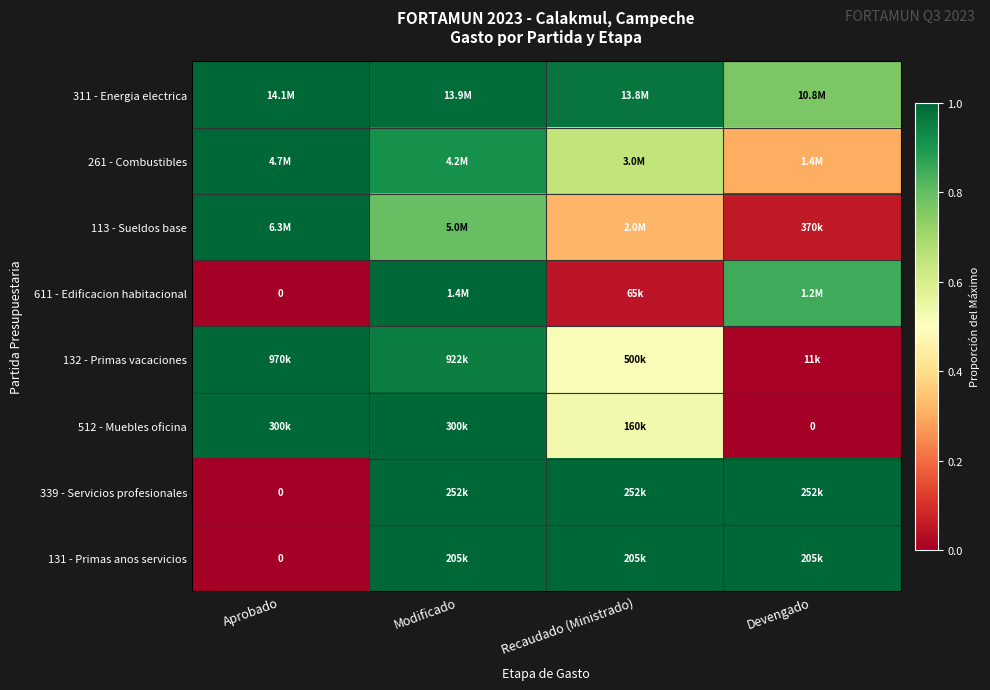

The value of 311 - Energia electrica at Modificado is 1.0. True or false?

True